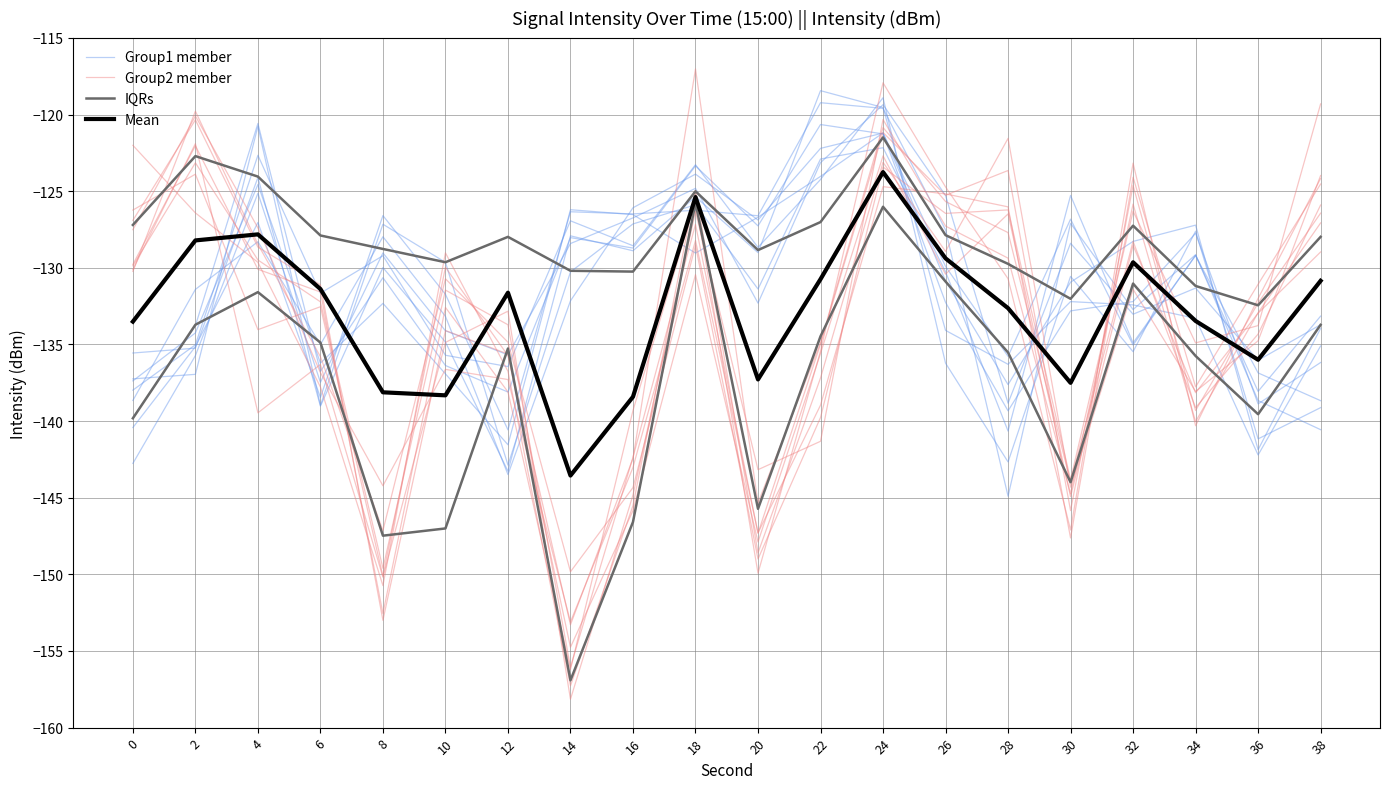

How many values in the Group1 member series exceed -130?

9